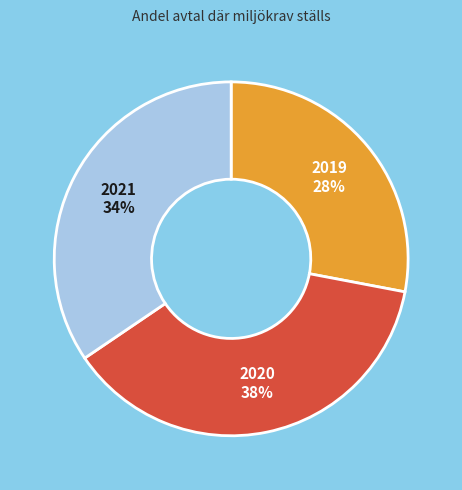

To the nearest percent, what is the average slice percentage?

33%